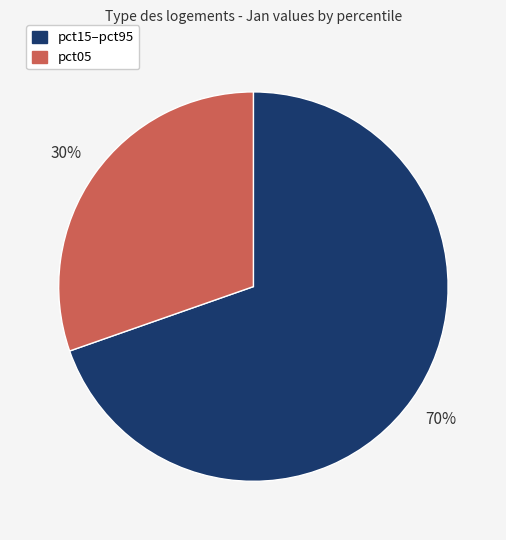

Which slice represents more than half of the pie?

pct15–pct95